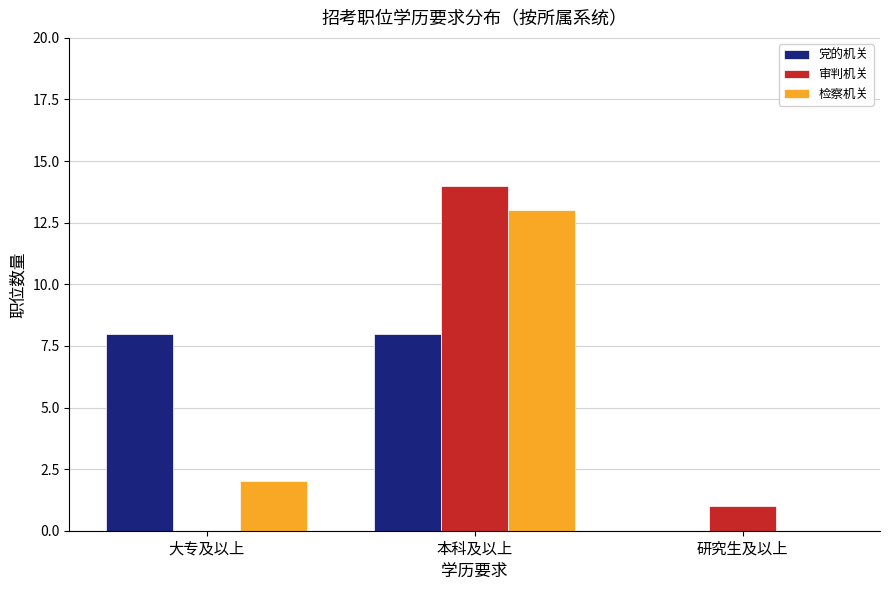

What is the sum of the 党的机关 values at 大专及以上 and 本科及以上?

16